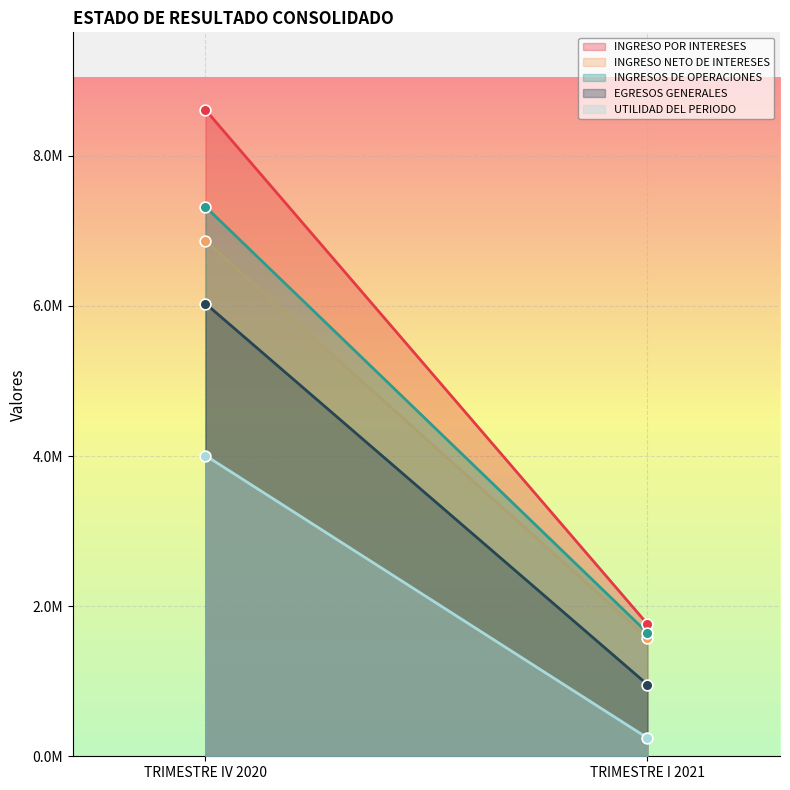

At which category is the sum across all series the highest?

TRIMESTRE IV 2020